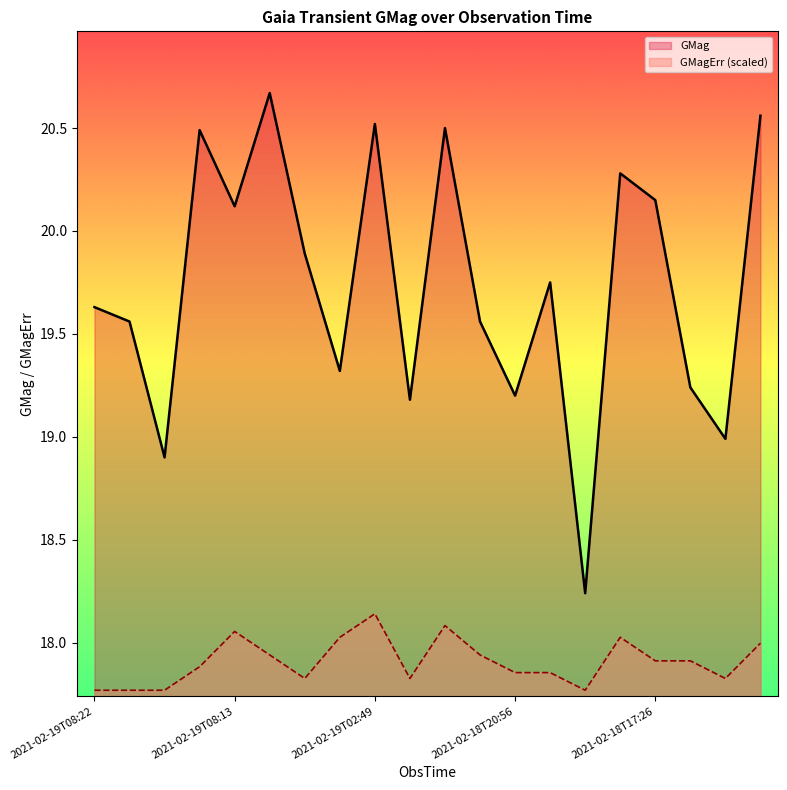

At which category is the sum across all series the highest?

8